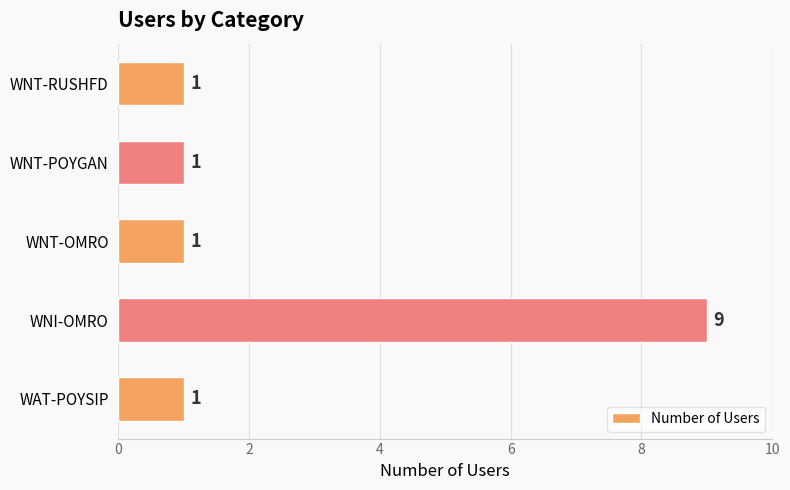

Reading bottom to top, transcribe all the data shown in this chart.

1	9	1	1	1